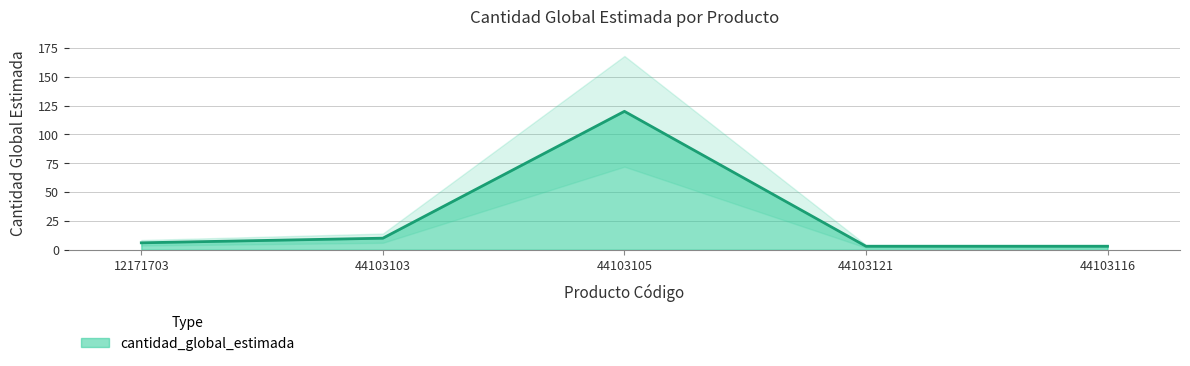

Reading left to right, list all the values displayed in this chart.

6	10	120	3	3